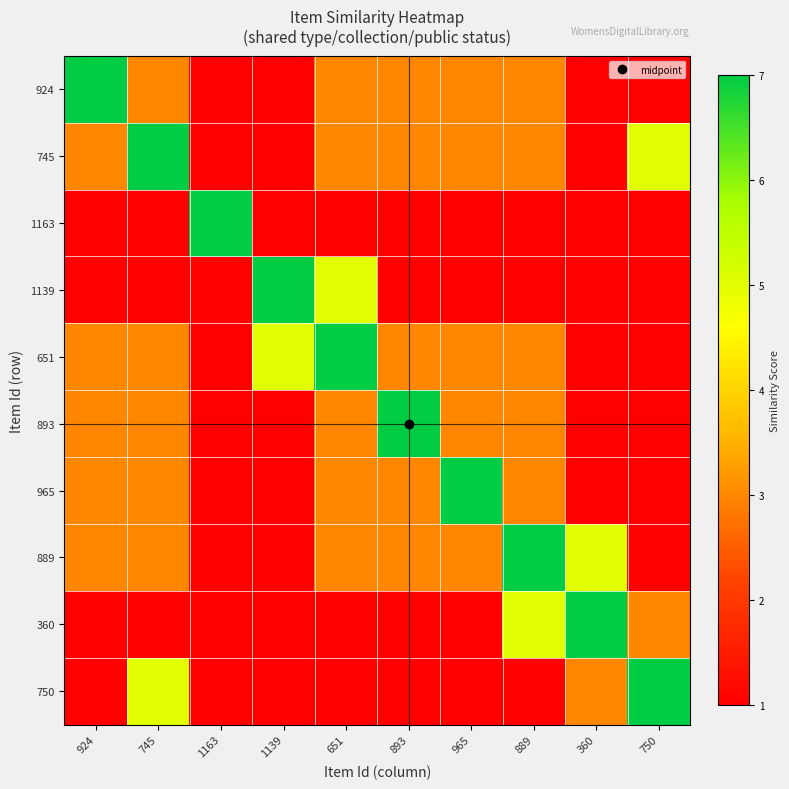

What is the total value across all series at 1139?

20